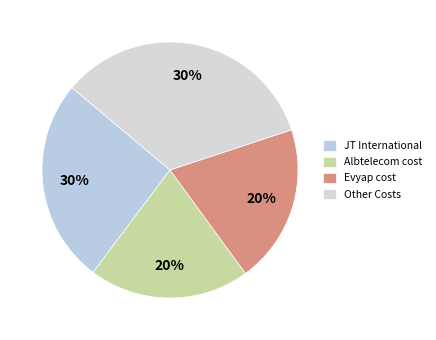

Which category has the biggest portion of the pie?

JT International